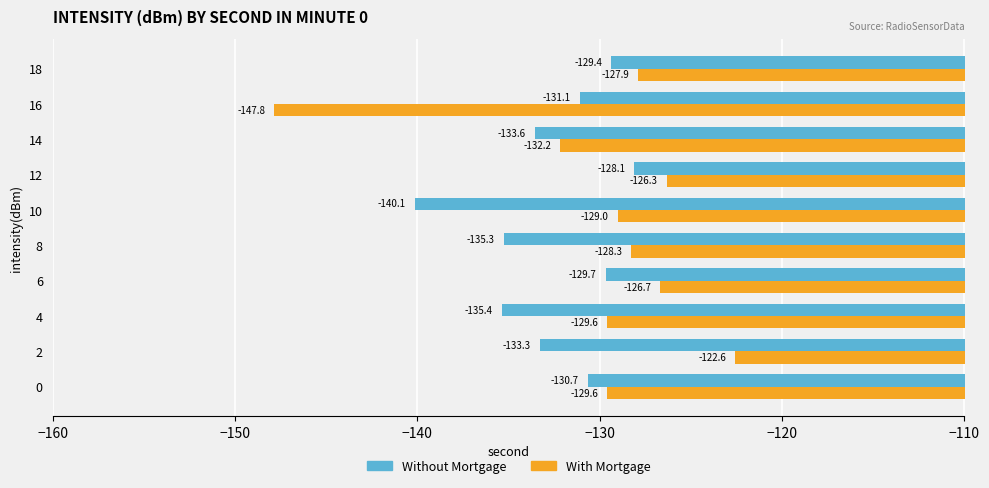

Where is Without Mortgage nearest to the value -134?

14